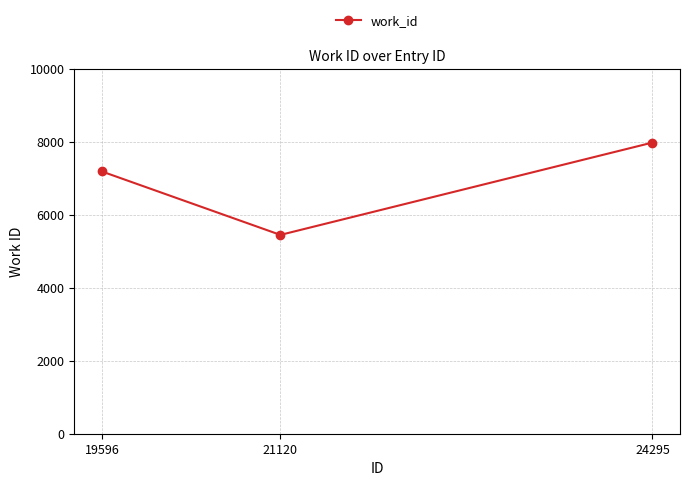

Reading right to left, transcribe all the data shown in this chart.

7984	5452	7192